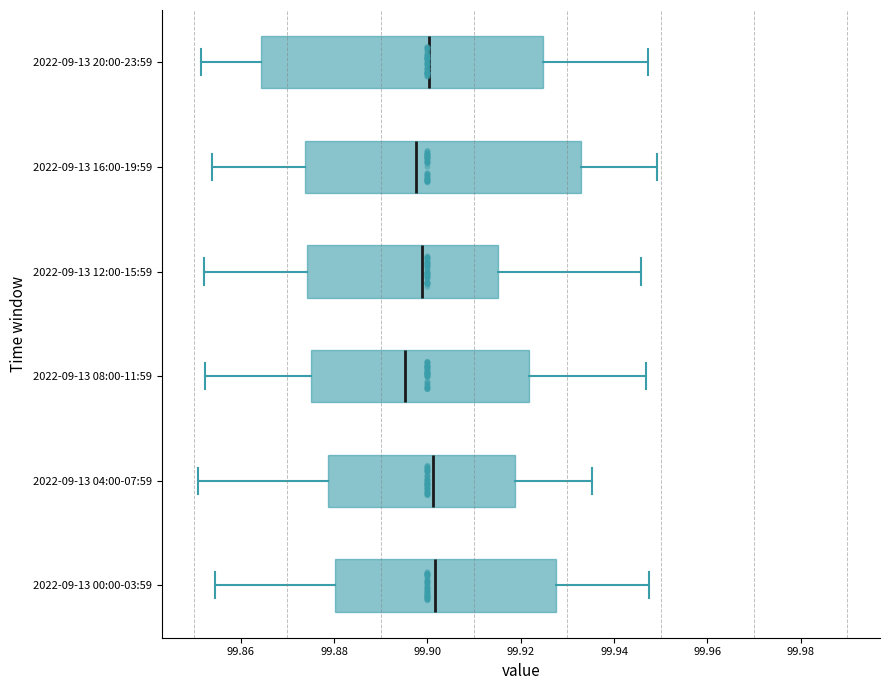

Reading bottom to top, transcribe this box plot: for each box, give where its median line is, the range the box spans, and where its two whiskers end, as read against the x-axis. The values are not printed on the chart, so give them approximately, as read against the axis.

2022-09-13 00:00-03:59: median 99.902, box 99.880 to 99.928, whiskers 99.854 to 99.948
2022-09-13 04:00-07:59: median 99.902, box 99.878 to 99.918, whiskers 99.850 to 99.936
2022-09-13 08:00-11:59: median 99.896, box 99.874 to 99.922, whiskers 99.852 to 99.946
2022-09-13 12:00-15:59: median 99.898, box 99.874 to 99.916, whiskers 99.852 to 99.946
2022-09-13 16:00-19:59: median 99.898, box 99.874 to 99.934, whiskers 99.854 to 99.950
2022-09-13 20:00-23:59: median 99.900, box 99.864 to 99.924, whiskers 99.852 to 99.948